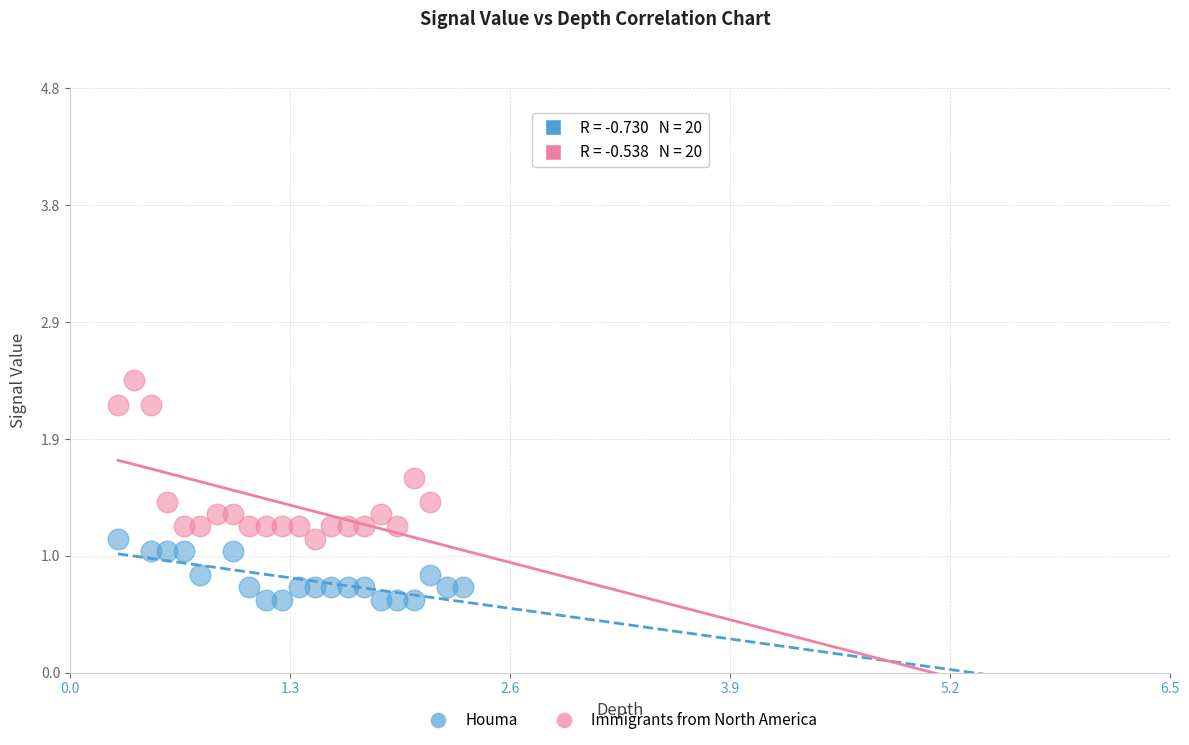

Which series has the widest spread of Y values?

Immigrants from North America